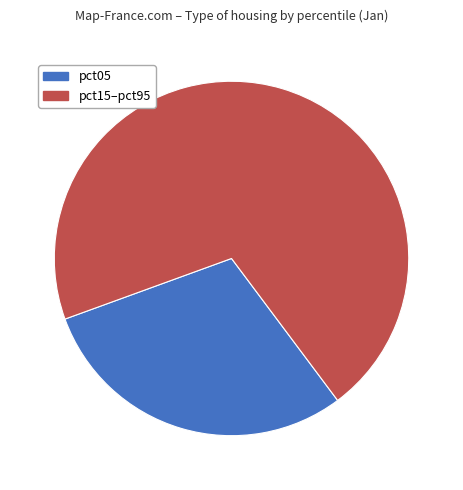

Does any single category account for the majority?

Yes